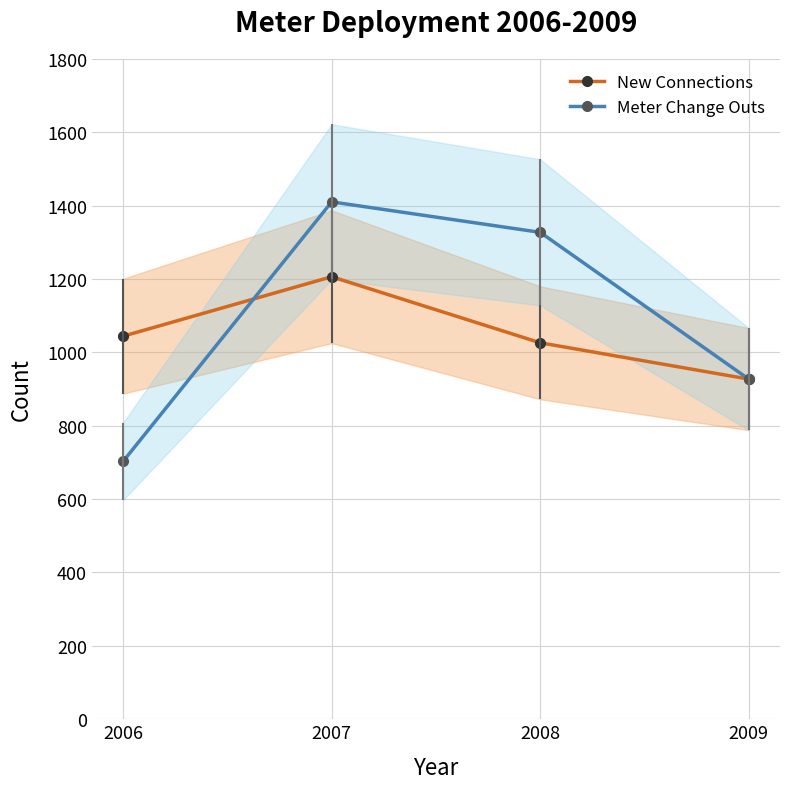

Count the number of data series in this chart.

2